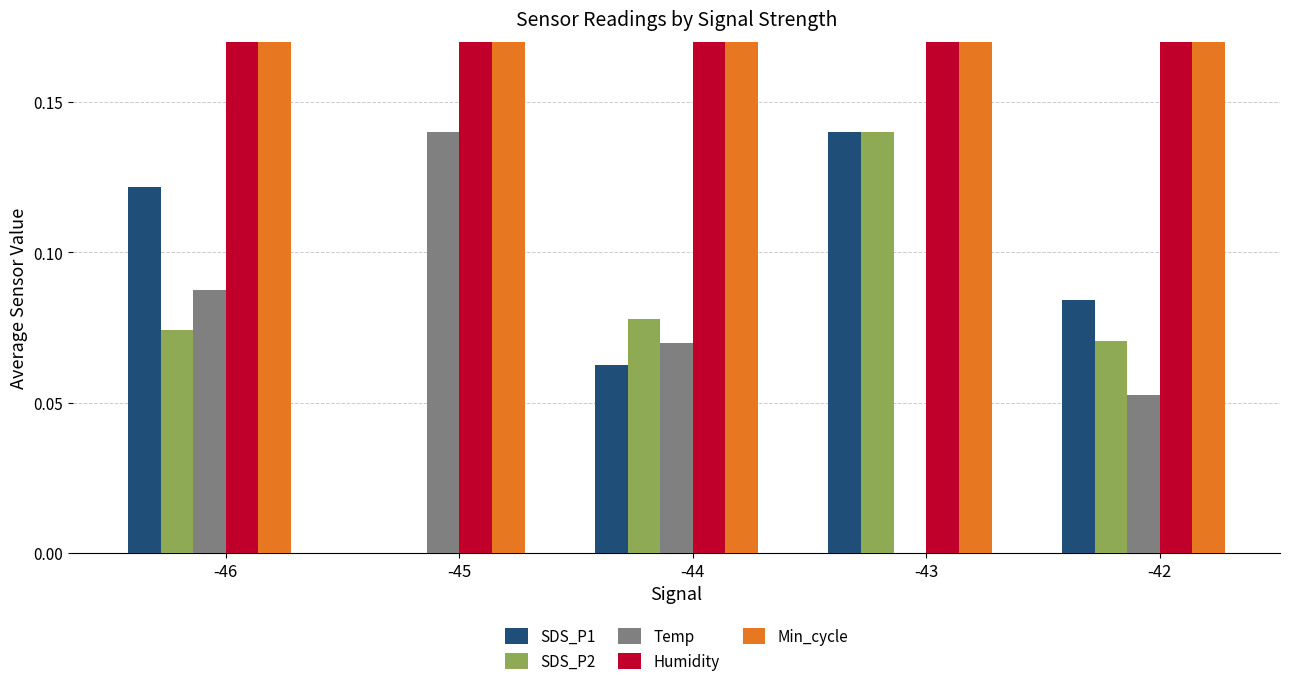

What is the value of the SDS_P1 bar at the 3rd from the left?

0.1